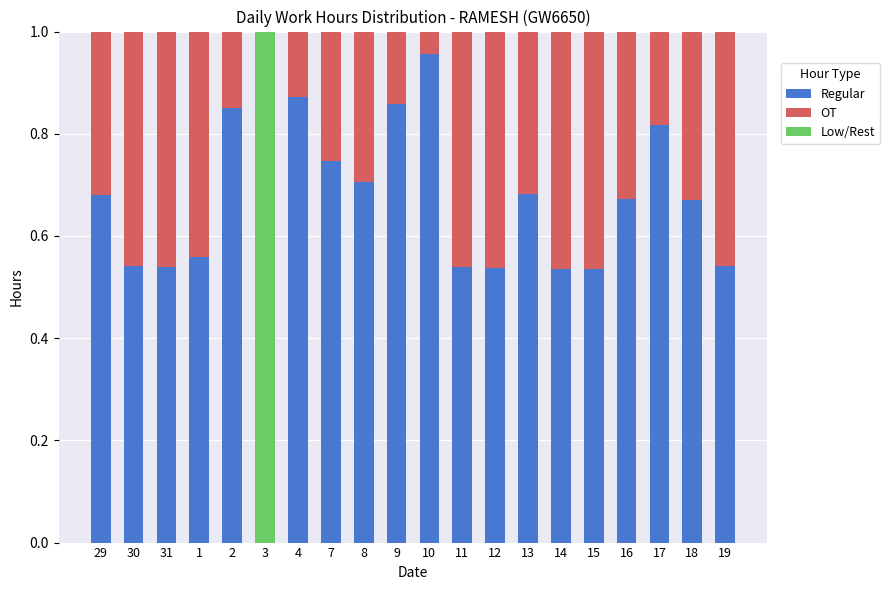

Does the chart contain stacked bars?

Yes